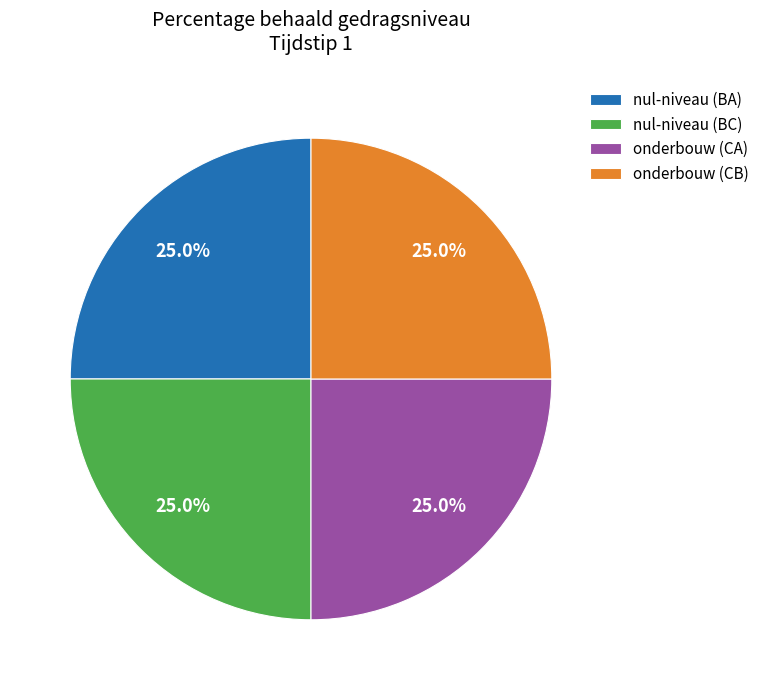

What portion of the pie excludes onderbouw (CB)?

75.0%